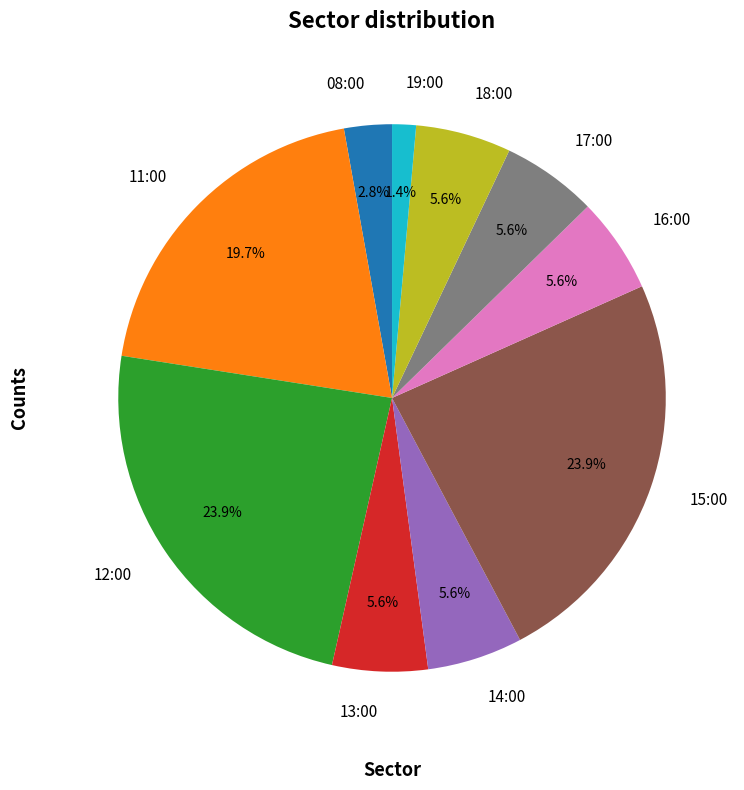

What is the ratio of the value at 17:00 to the value at 19:00?

4.0